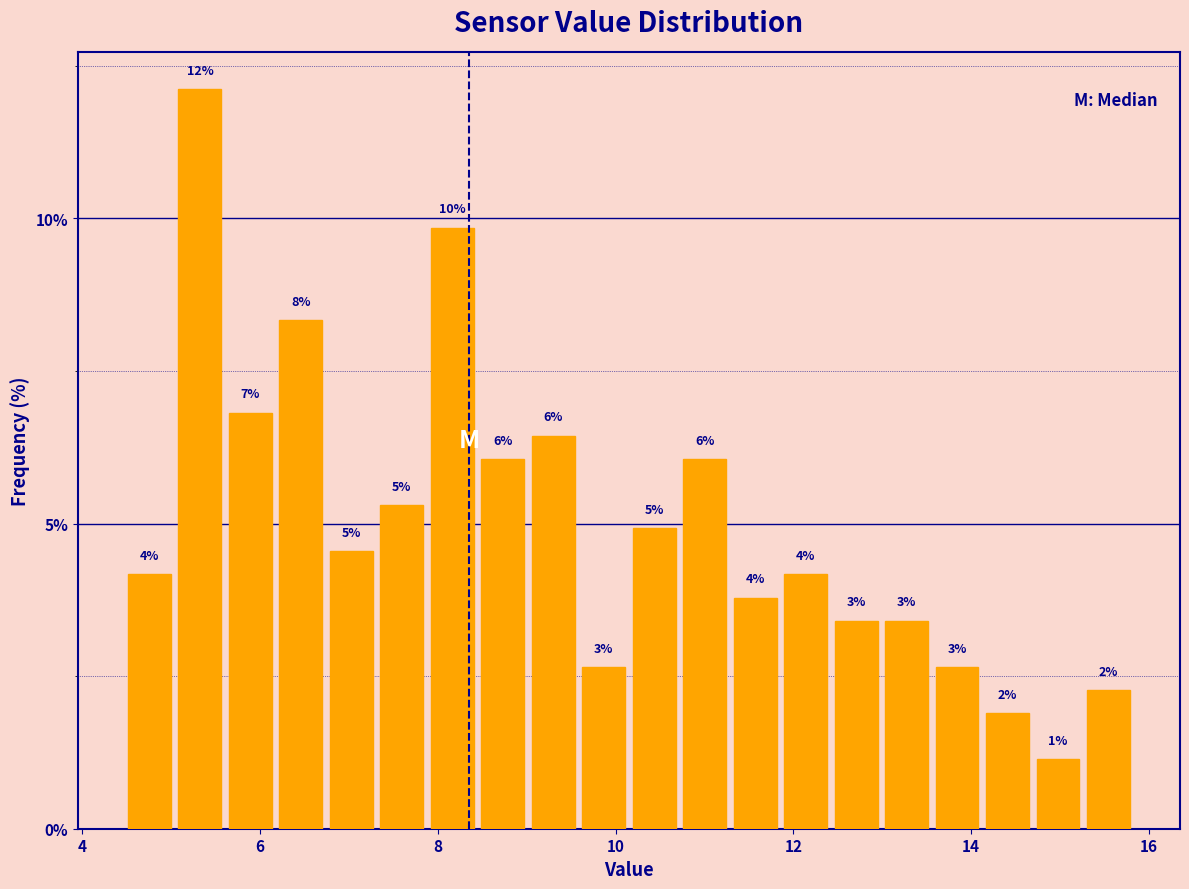

Read against the x-axis, roughly where is the centre of the tallest bar?

5.4